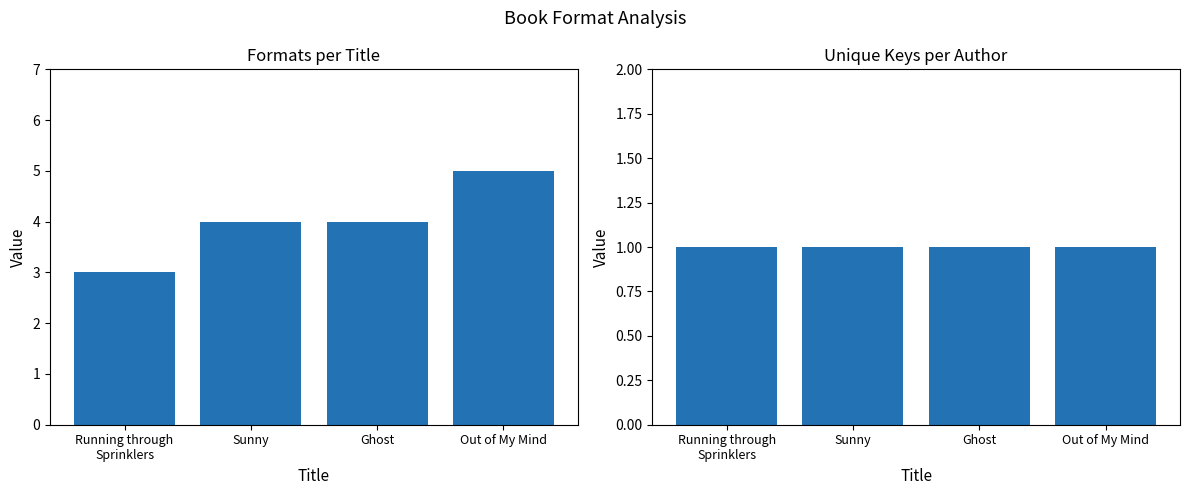

At Running through
Sprinklers, list the series in order from smallest to largest.

Unique Keys per Title, Number of Formats